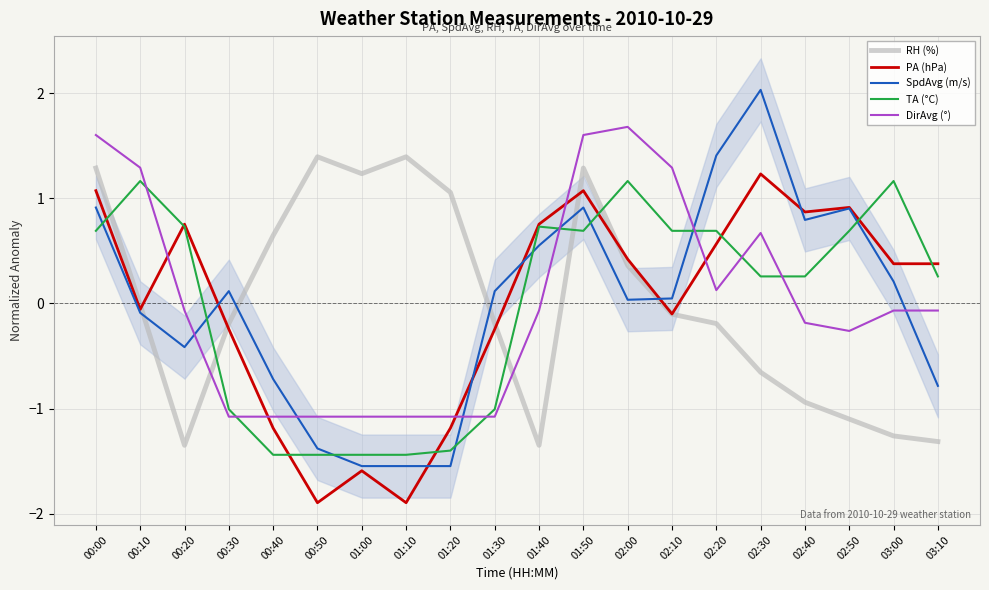

What are all the series names shown in the legend?

RH (%), PA (hPa), SpdAvg (m/s), TA (°C), DirAvg (°)